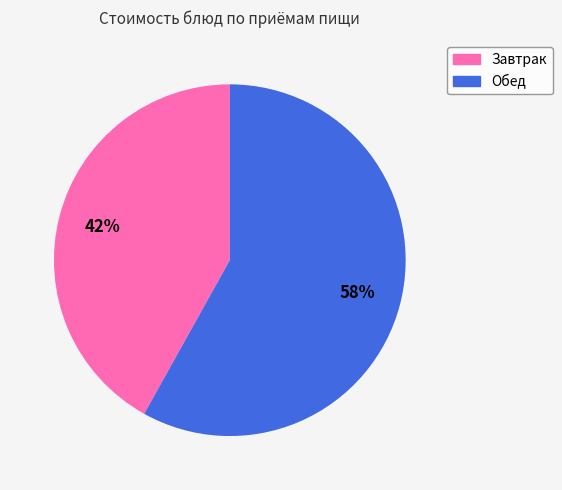

Does any single category account for the majority?

Yes